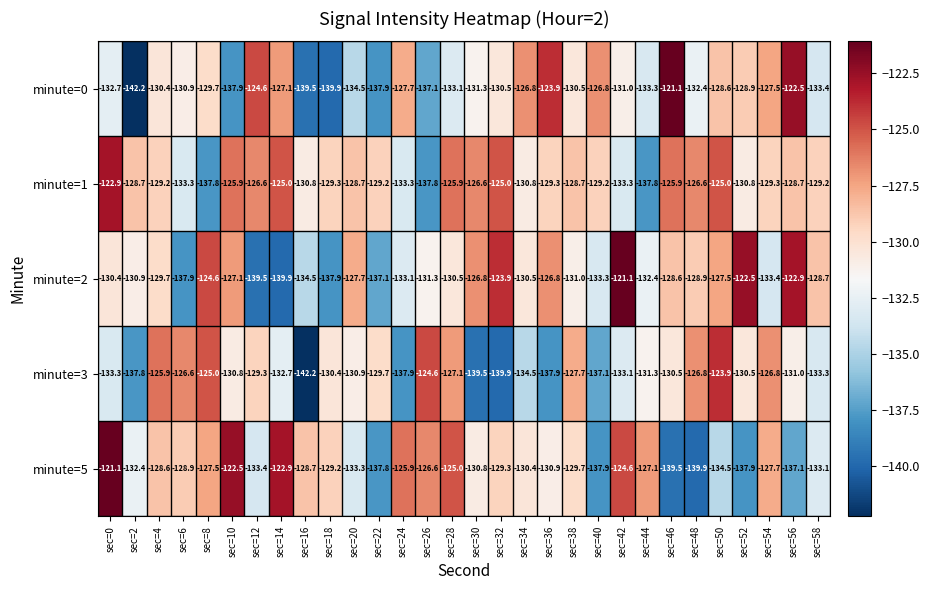

Count the number of data series in this chart.

5